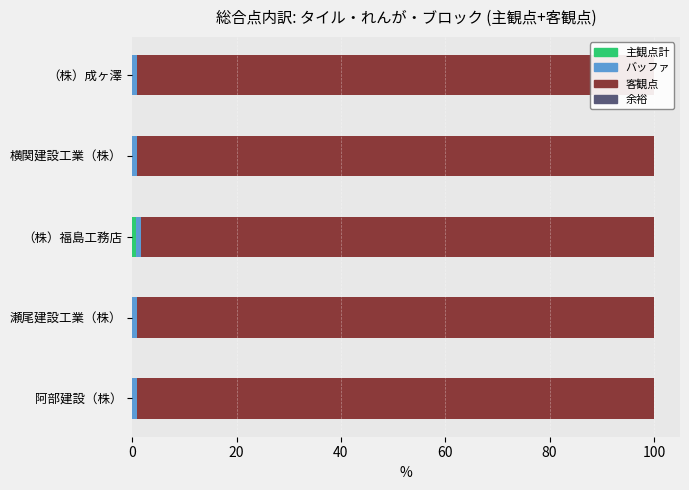

What are all the series names shown in the legend?

主観点計, (余白), 客観点, 総合余裕